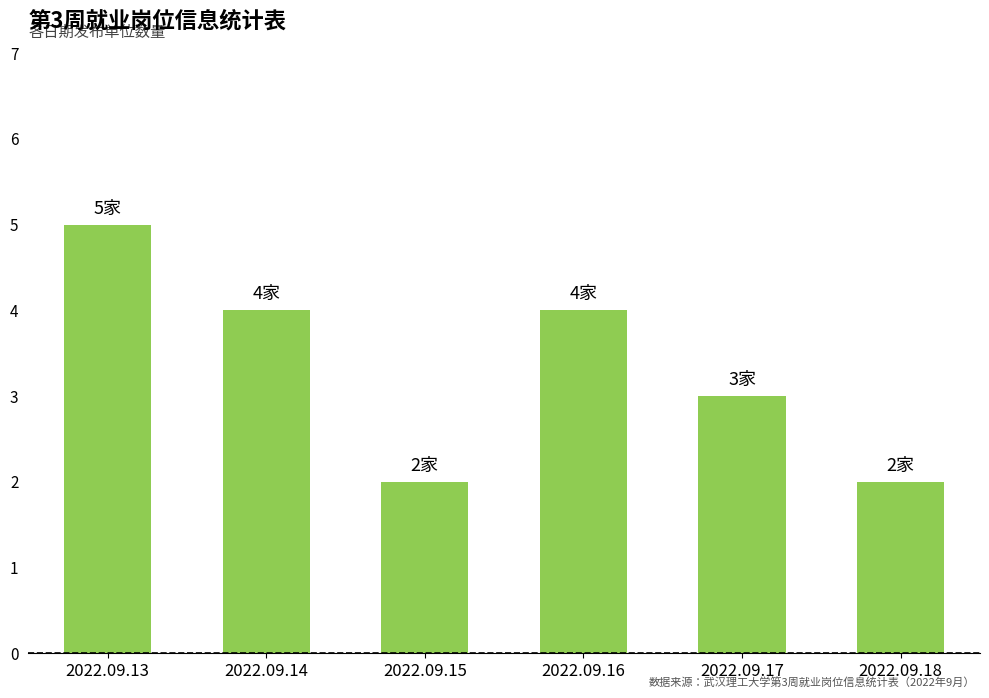

Count the number of data series in this chart.

1